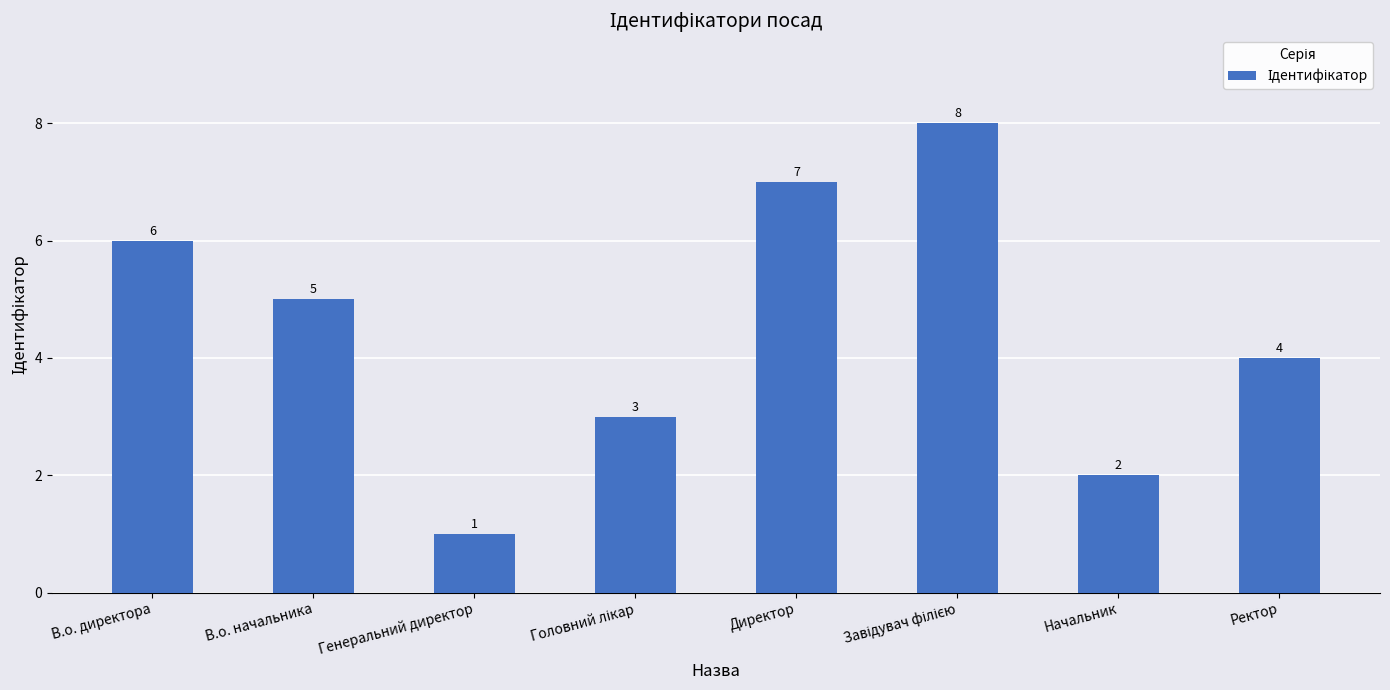

The chart shows a value of 4 at Директор. True or false?

False